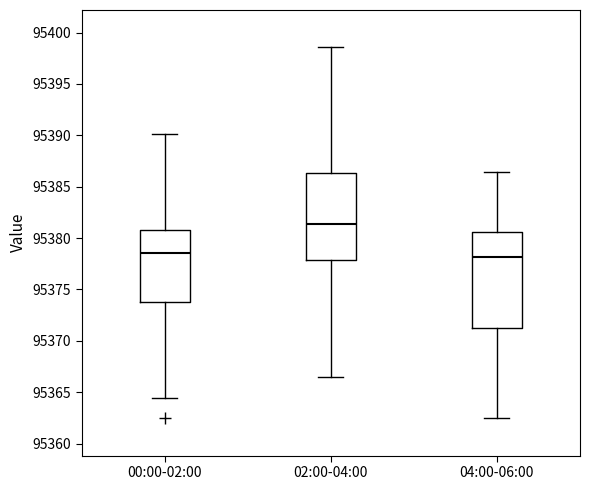

Which box is the tallest, from its lower edge to its upper edge?

04:00-06:00